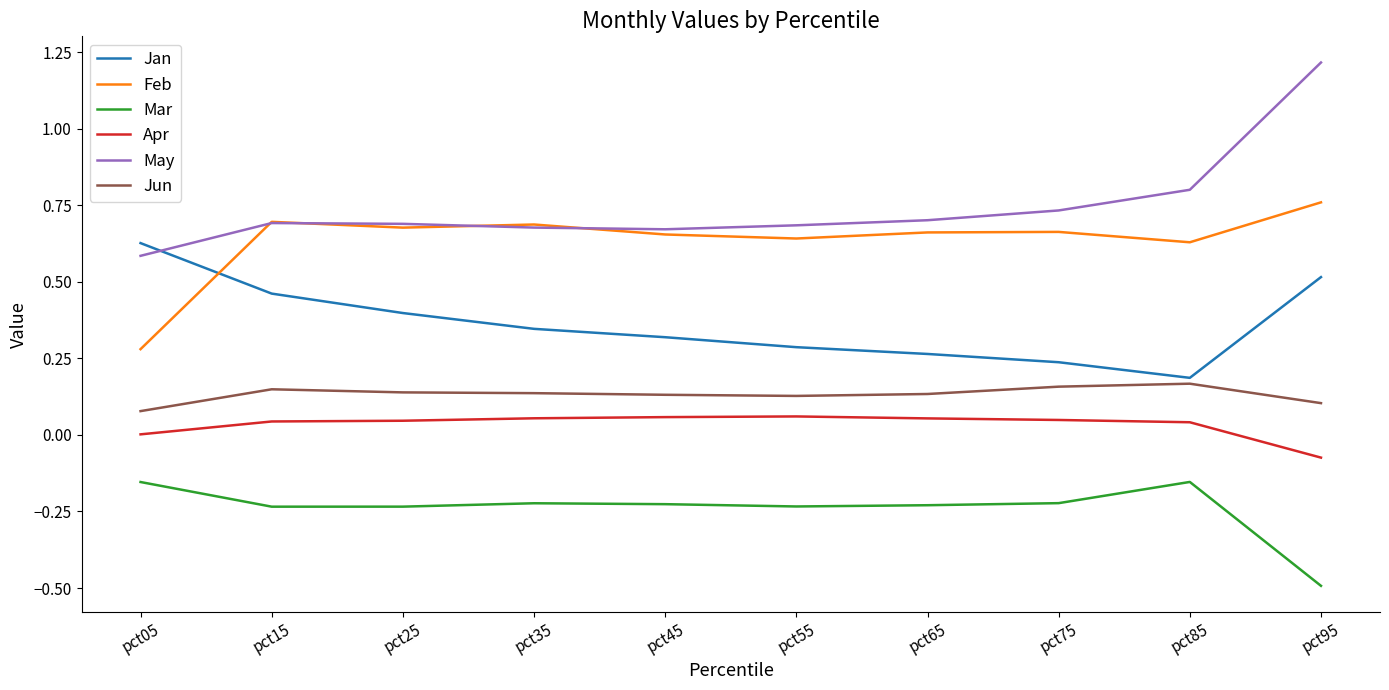

List the series in order of their peak value, highest first.

May, Feb, Jan, Jun, Apr, Mar